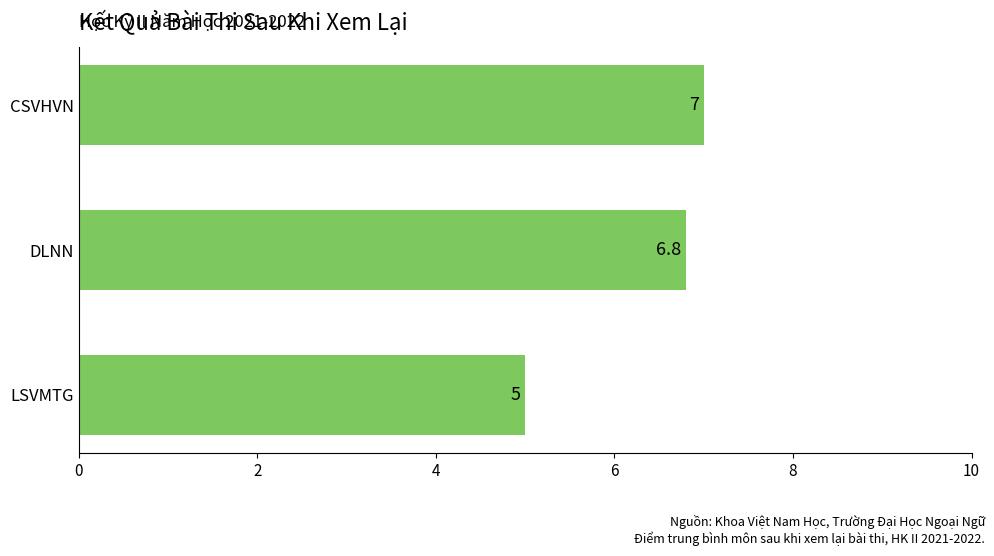

True or false: the data shows 3.7 at CSVHVN.

False